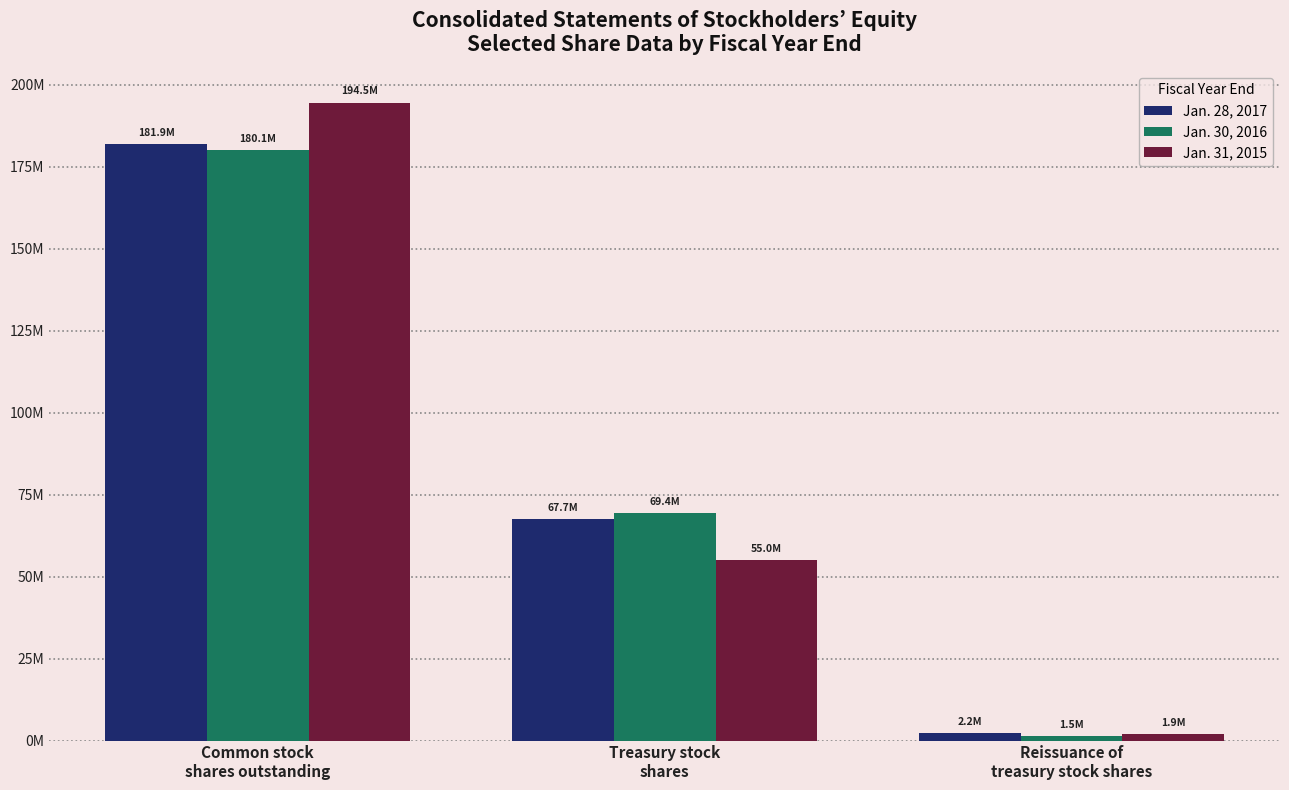

What are all the series names shown in the legend?

Jan. 28, 2017, Jan. 30, 2016, Jan. 31, 2015